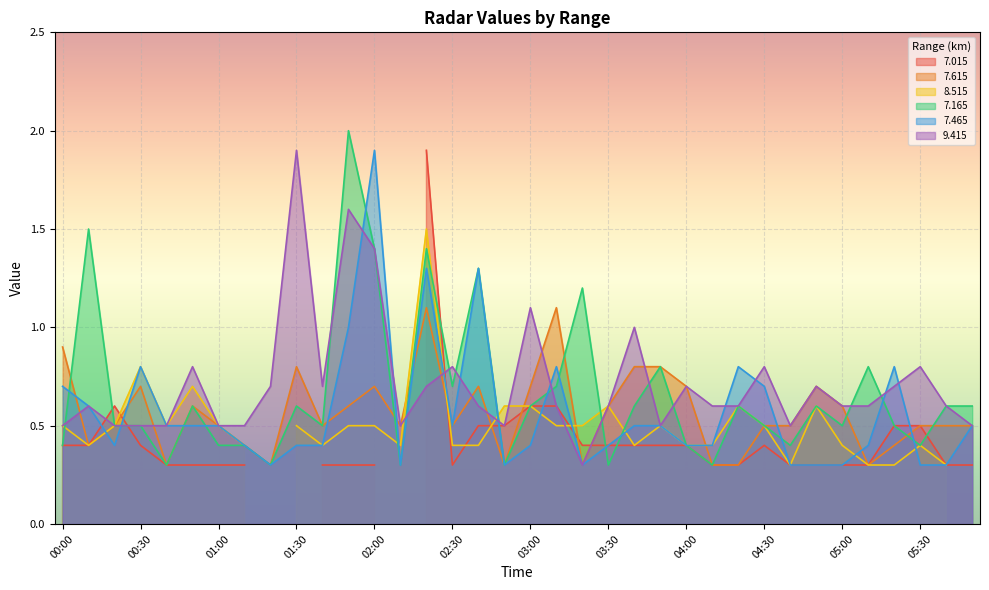

Where is the first local minimum for   7.465?

00:20